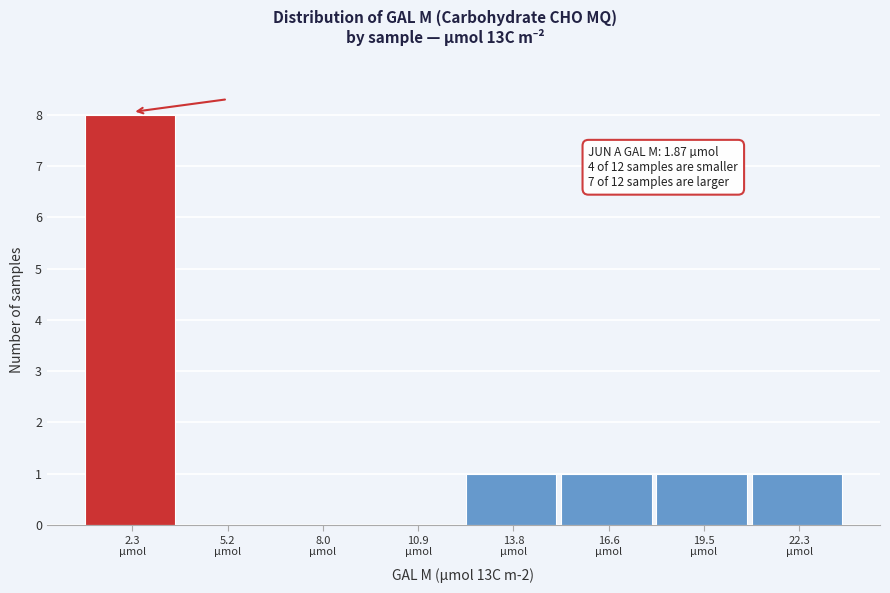

Which range on the x-axis has the tallest bar?

1.0 to 4.0